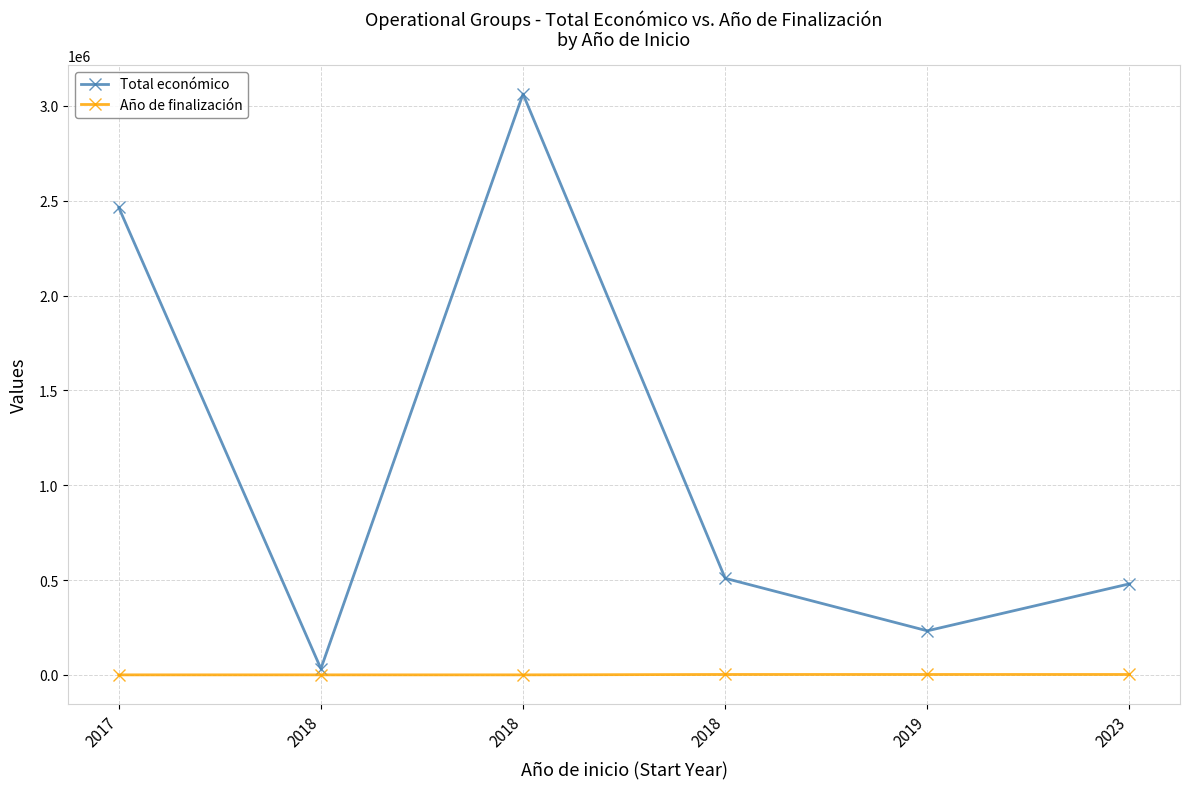

Where is the first local maximum for Total económico?

2018